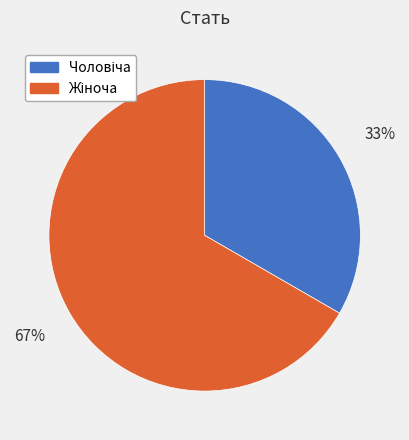

To the nearest percent, what is the average slice percentage?

50%